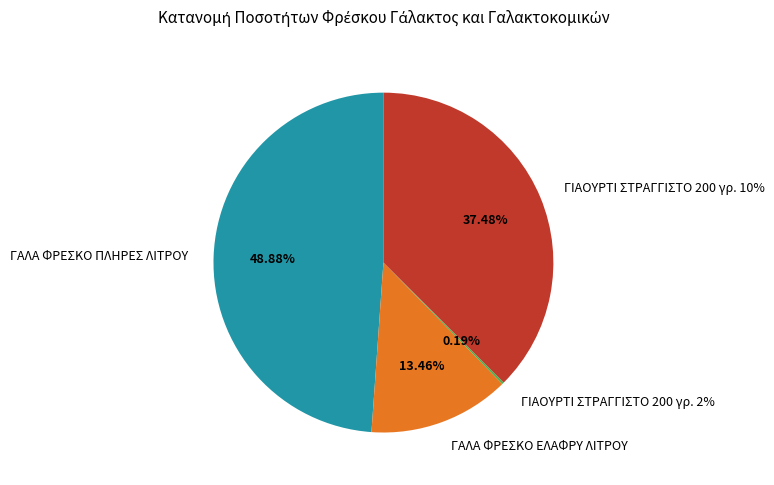

To the nearest percent, what is the difference between the ΓΙΑΟΥΡΤΙ ΣΤΡΑΓΓΙΣΤΟ 200 γρ. 10% and ΓΙΑΟΥΡΤΙ ΣΤΡΑΓΓΙΣΤΟ 200 γρ. 2% slice percentages?

37%